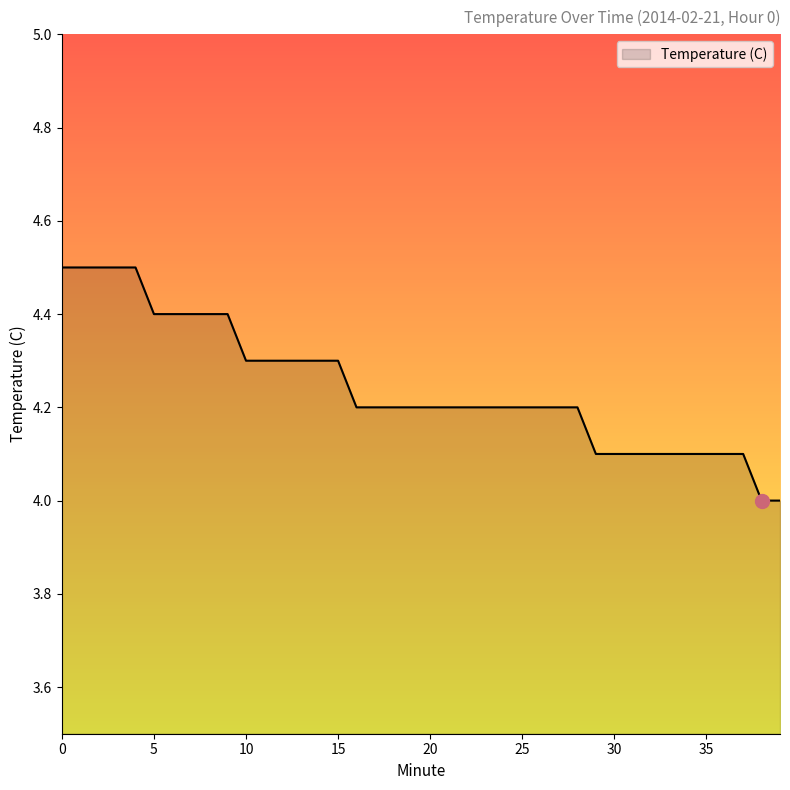

What is the difference between the maximum and minimum values?

0.5